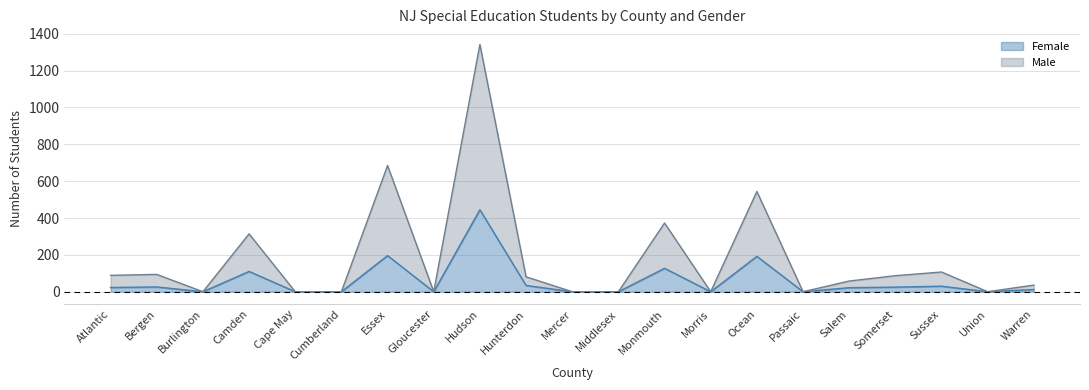

What is the average value of the Female series?

59